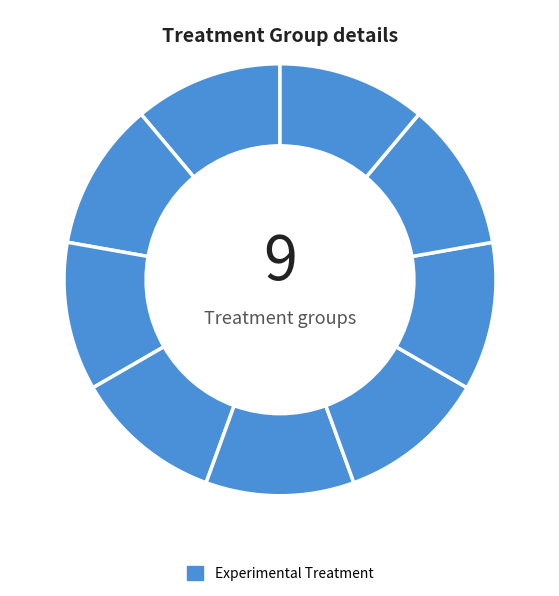

How many slices are in this pie chart?

9